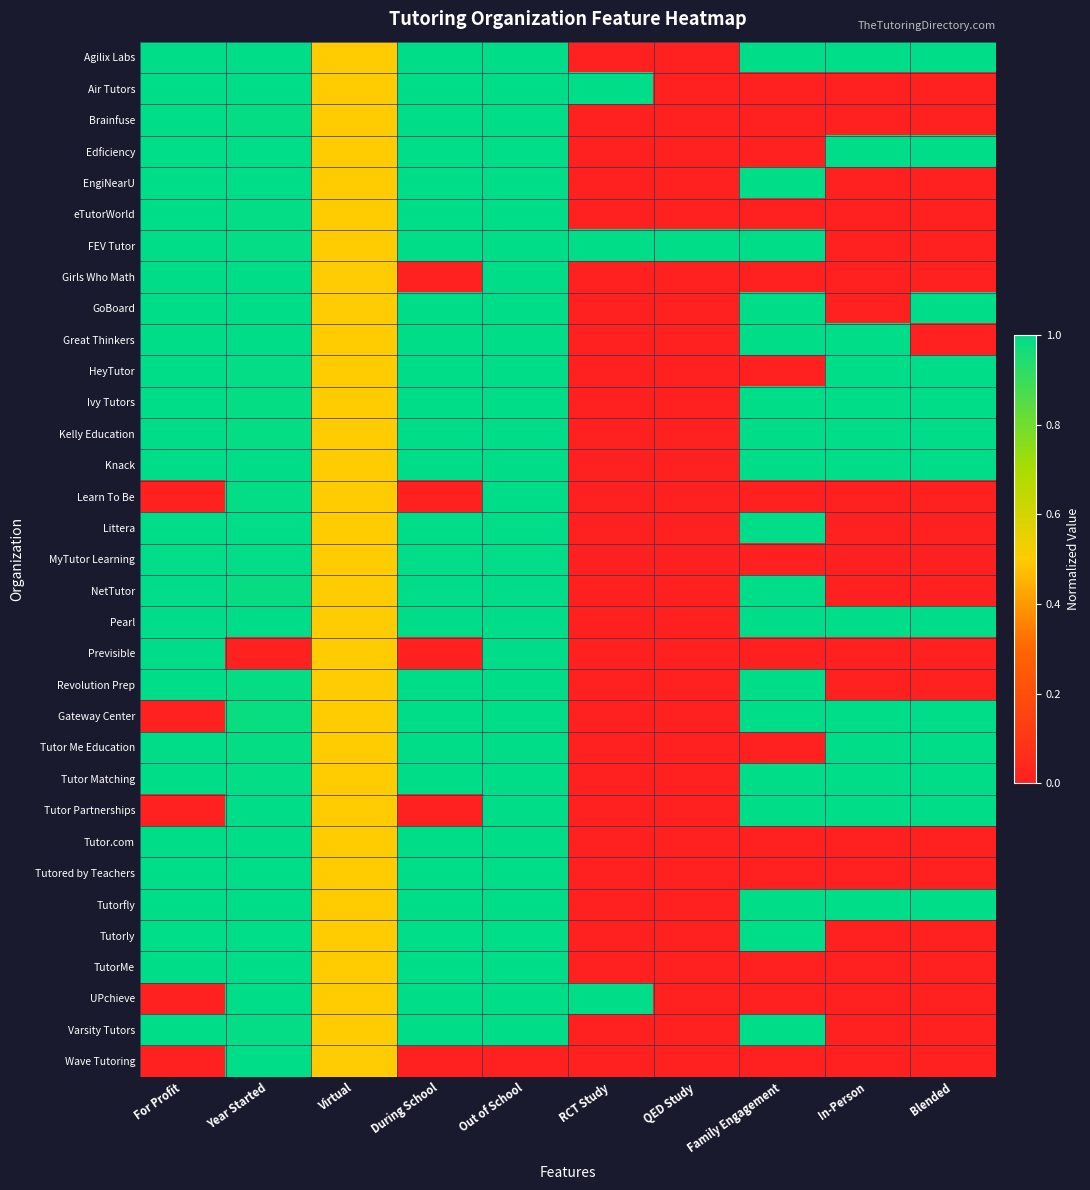

Which category has the lowest value across all series?

RCT Study